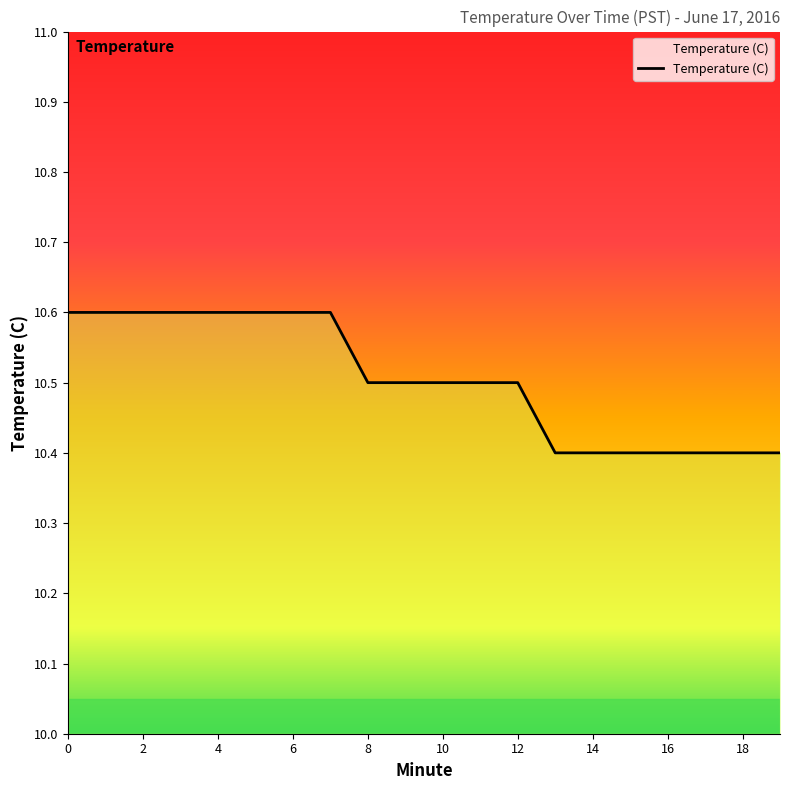

What is the greatest value displayed?

10.6